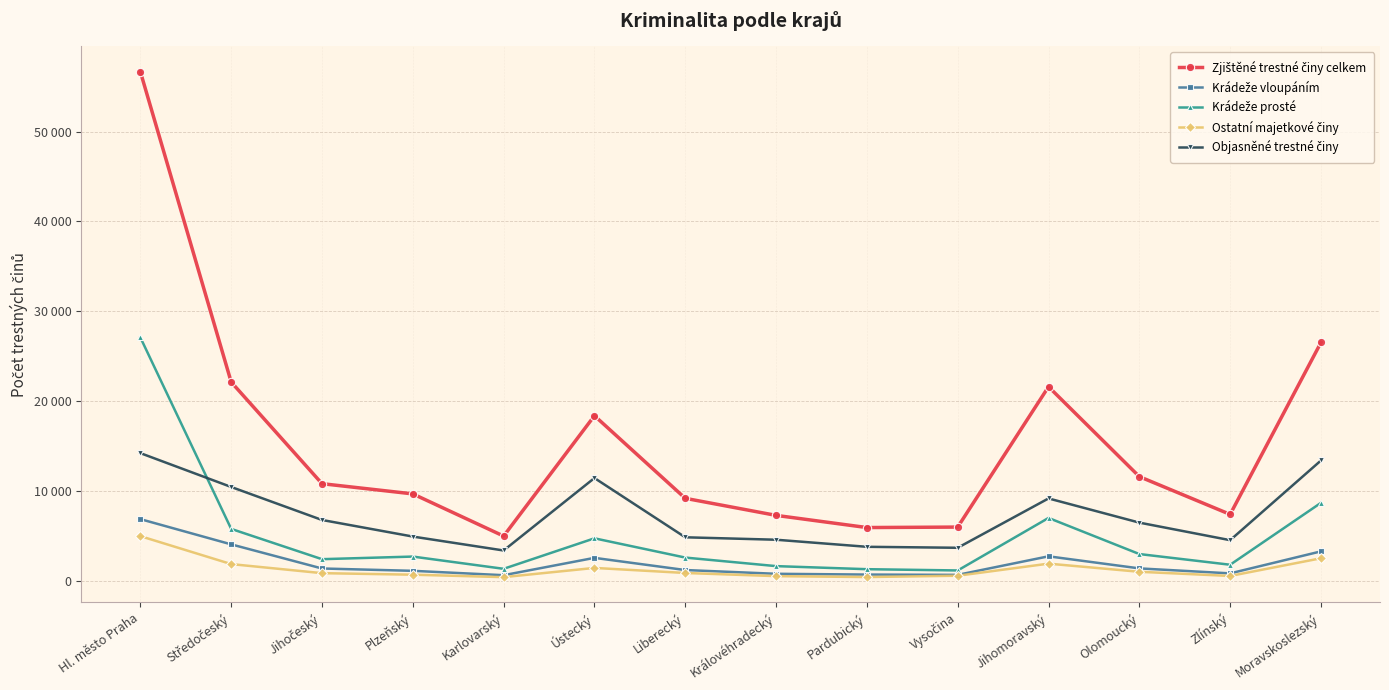

What is the difference between the maximum and minimum values in the Zjištěné trestné činy celkem series?

51674